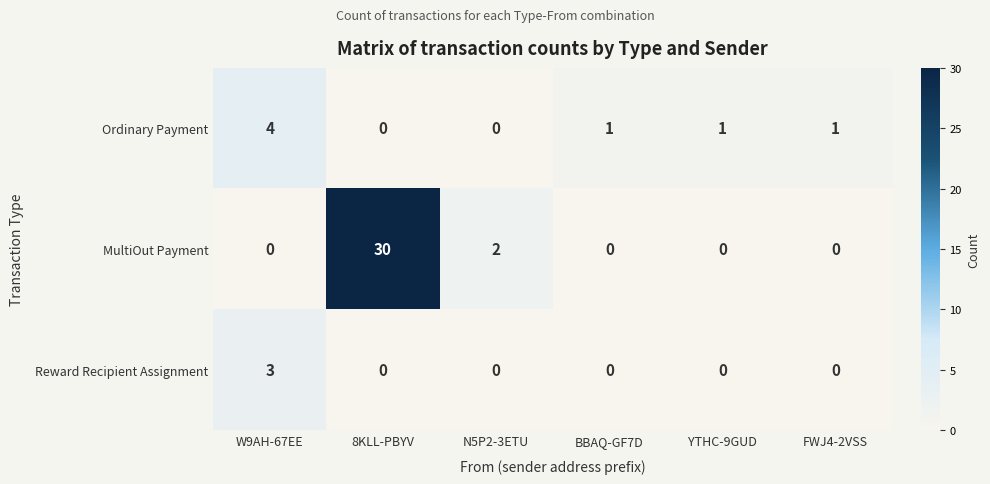

Which series has the widest spread of values?

MultiOut Payment